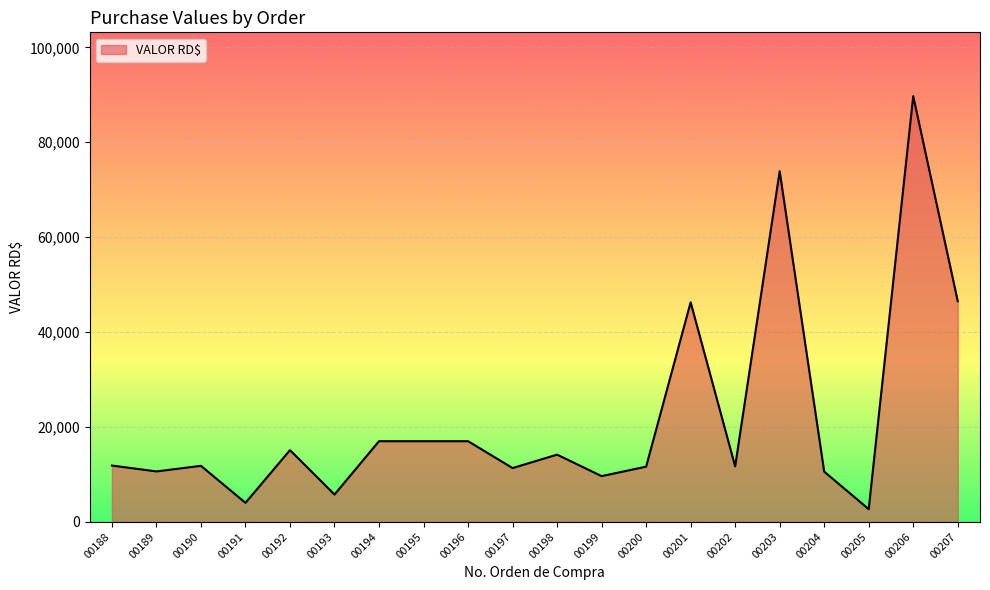

Is it true that the value at 00200 is 5695.4?

False